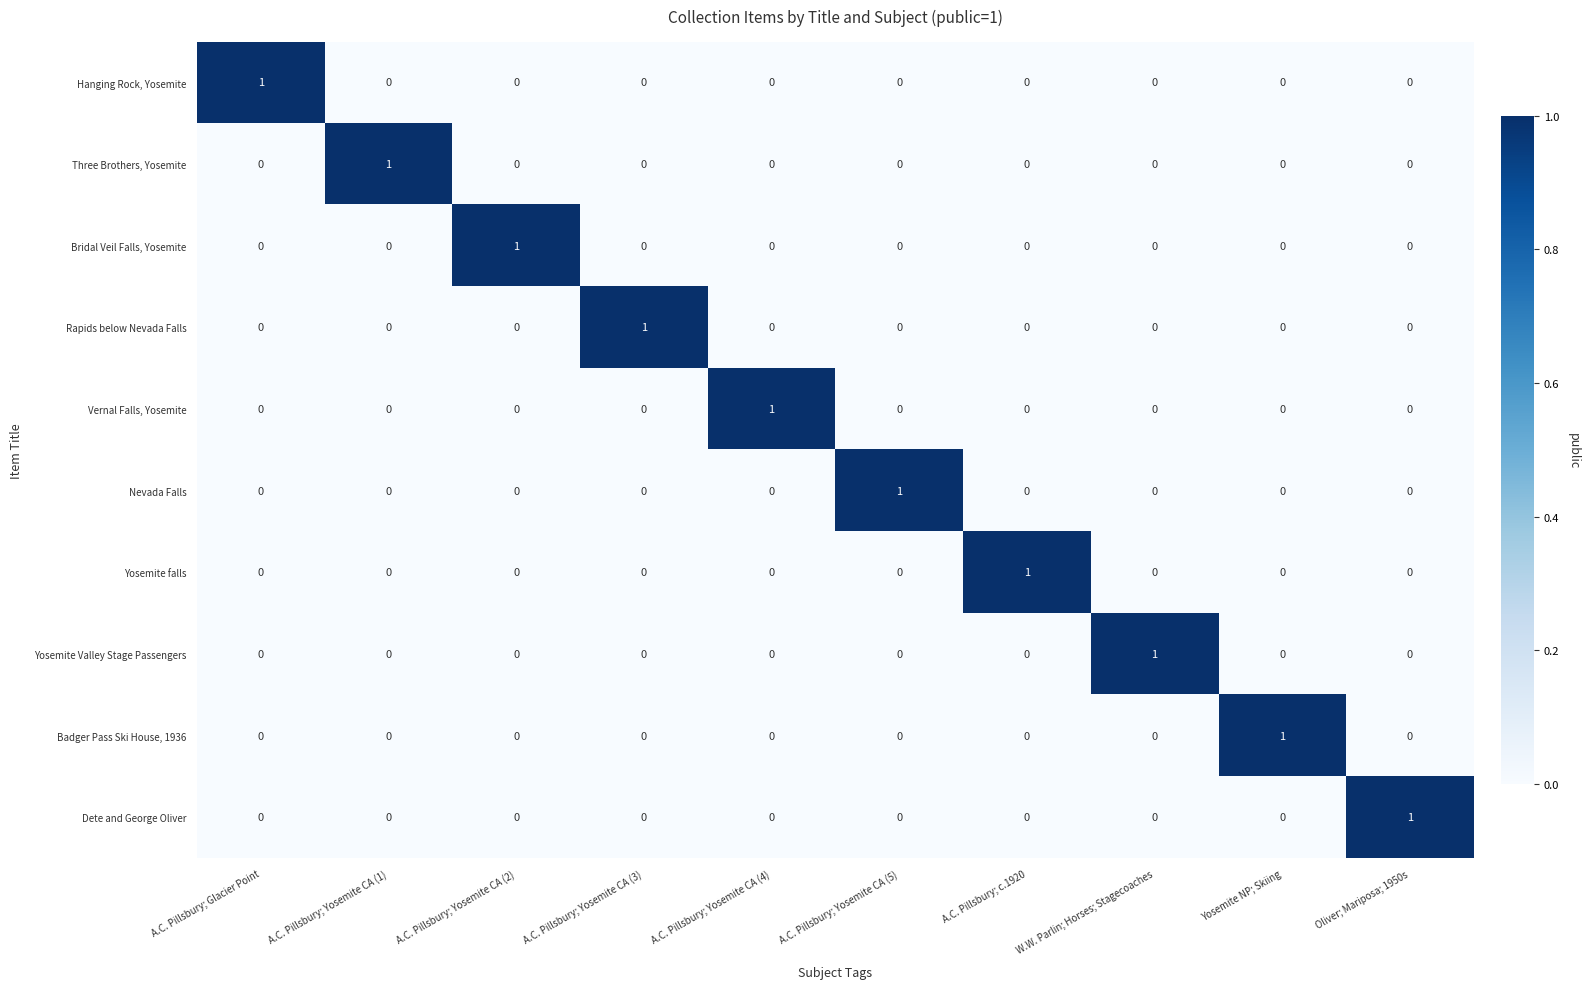

At how many categories does at least one series exceed 0?

10